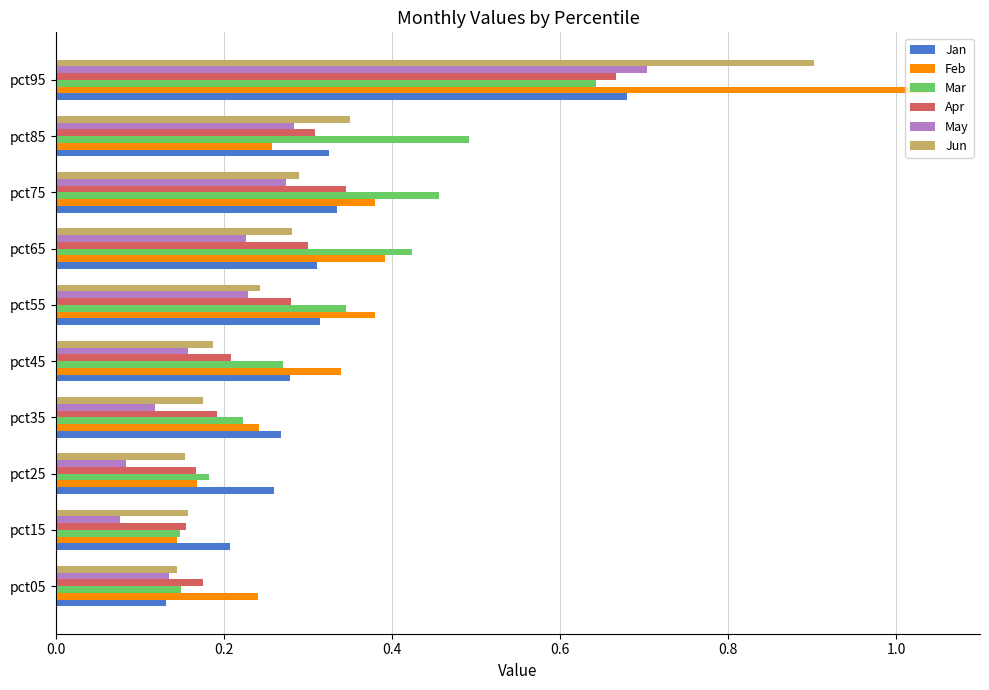

What is the total value across all series at pct95?

4.6